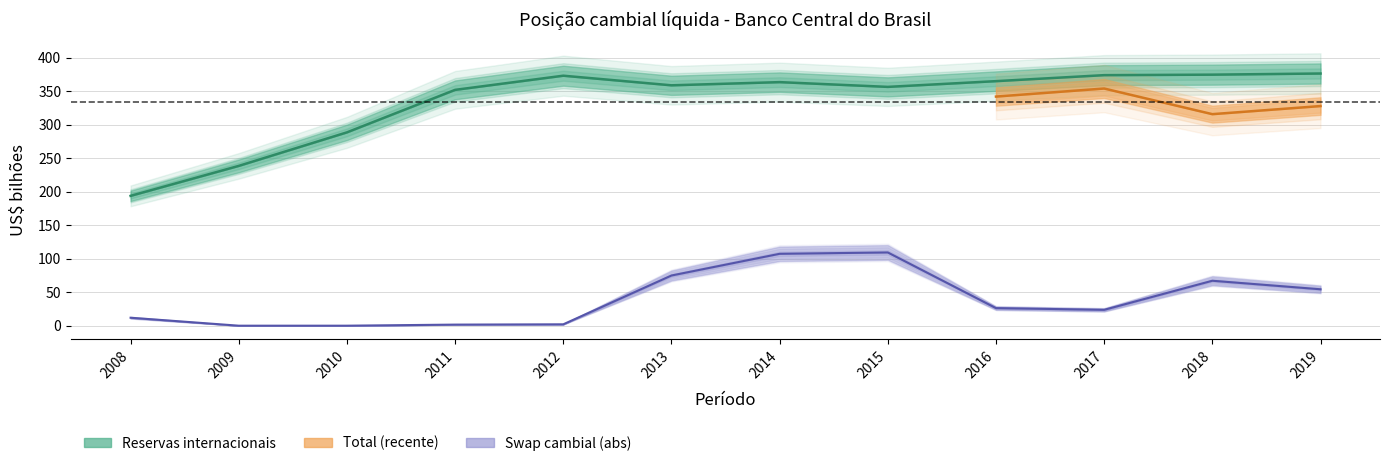

True or false: Swap cambial and Reservas internacionais cross at least once.

False